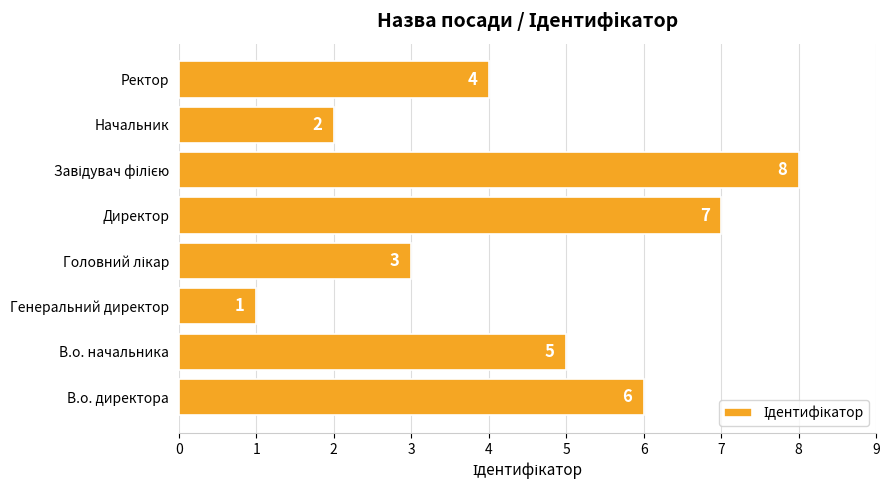

The chart shows a value of 10 at Директор. True or false?

False